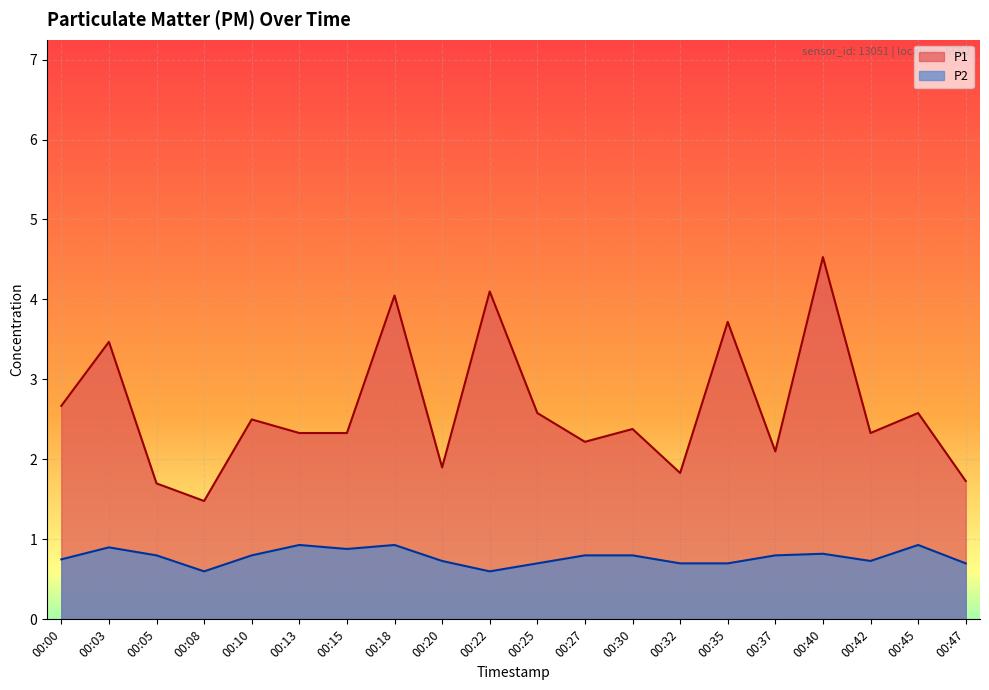

Reading left to right, what are all the values shown in this chart?

P1: 2.7	3.5	1.7	1.5	2.5	2.3	2.3	4.0	1.9	4.1	2.6	2.2	2.4	1.8	3.7	2.1	4.5	2.3	2.6	1.7
P2: 0.8	0.9	0.8	0.6	0.8	0.9	0.9	0.9	0.7	0.6	0.7	0.8	0.8	0.7	0.7	0.8	0.8	0.7	0.9	0.7